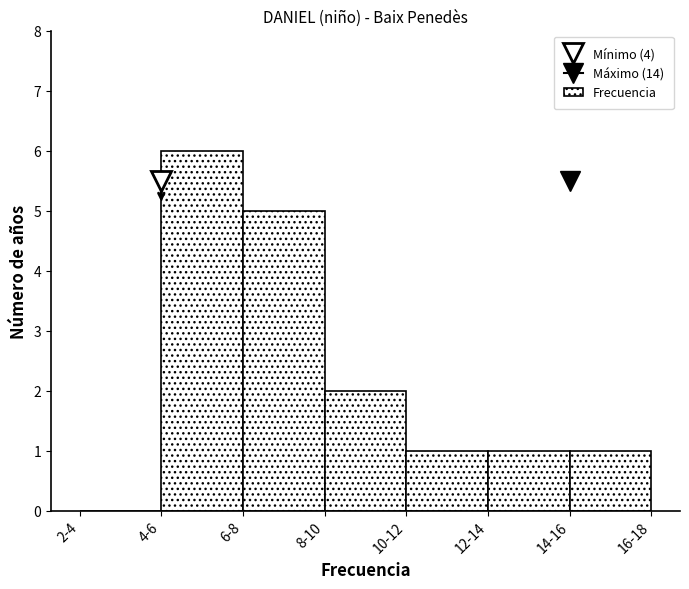

Reading left to right, extract all data points from this chart.

2-4=0	4-6=6	6-8=5	8-10=2	10-12=1	12-14=1	14-16=1